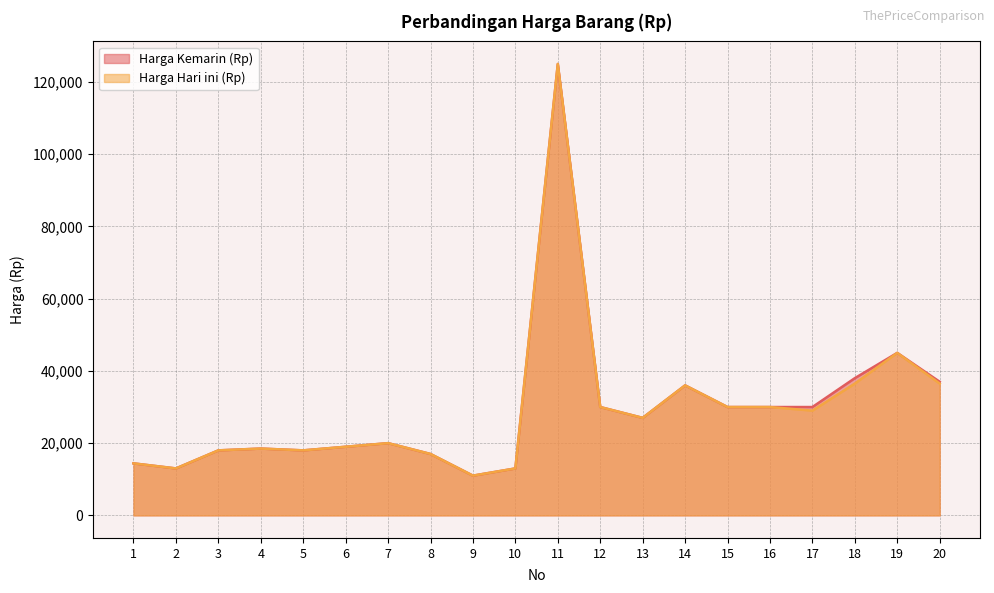

What is the difference between the Harga Kemarin (Rp) values at 8 and 9?

6000